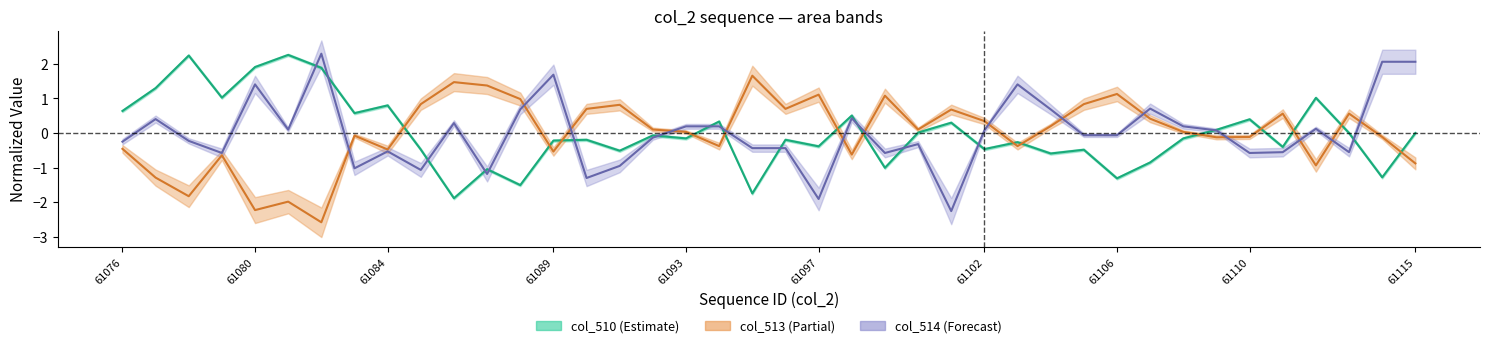

What position from the left is 24?

25